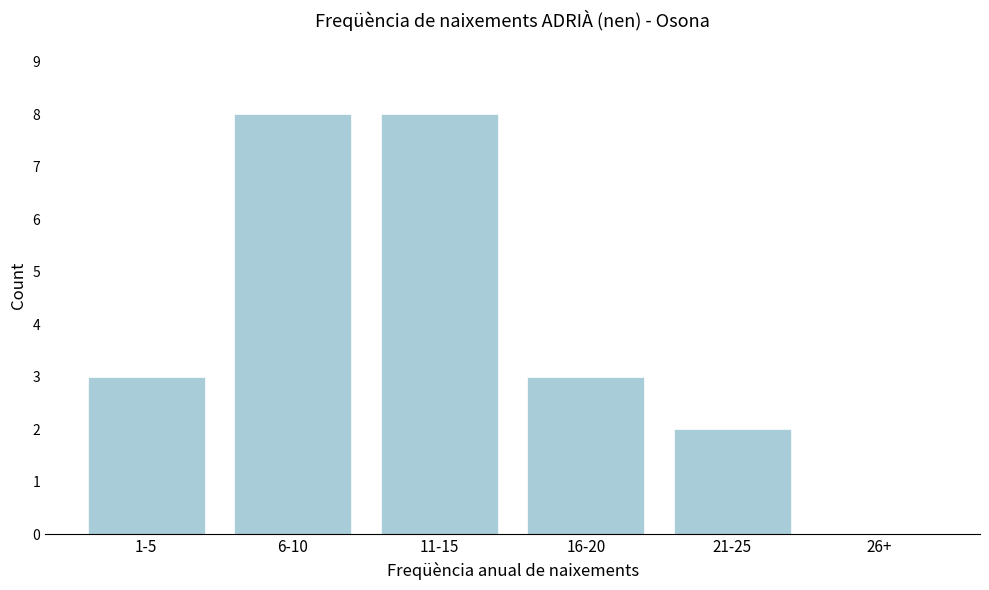

Reading right to left, extract all data points from this chart.

26+=0	21-25=2	16-20=3	11-15=8	6-10=8	1-5=3